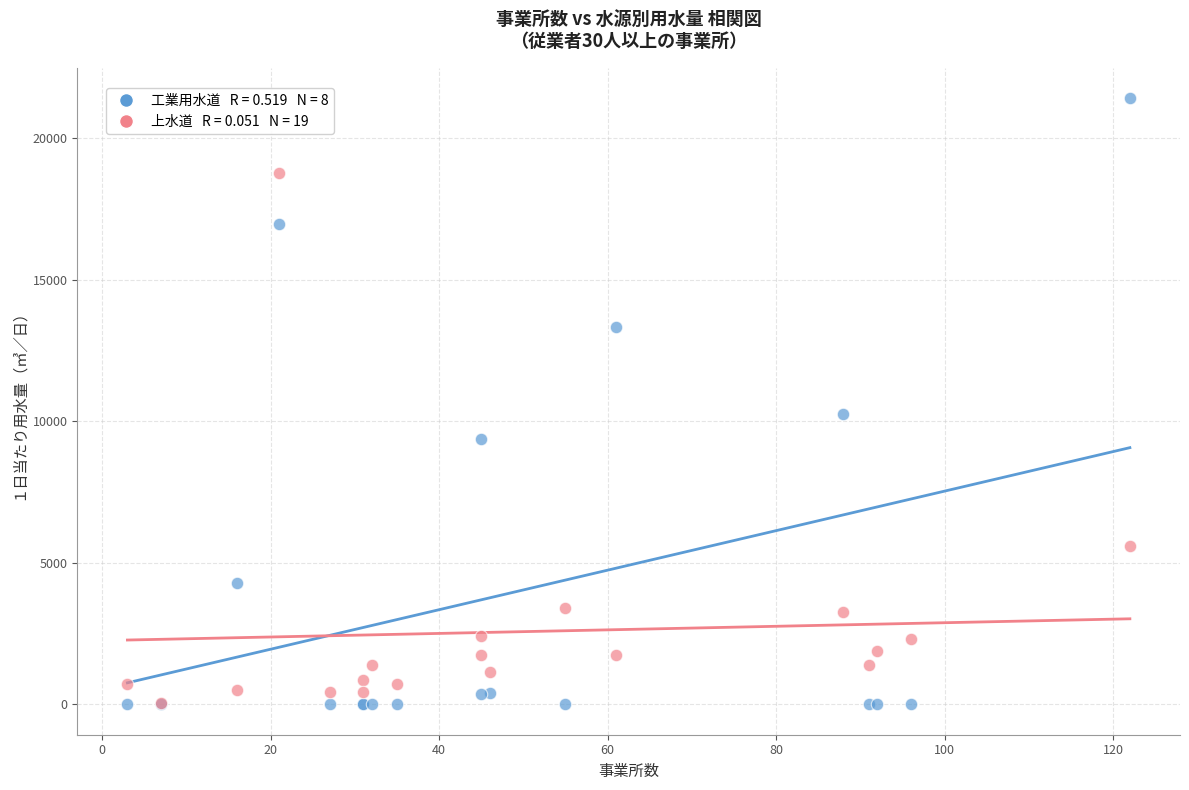

Across all series, what Y value is closest to 10703?

10249